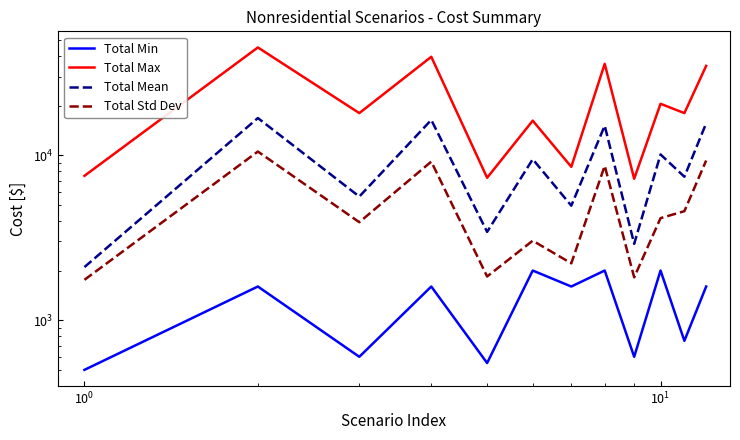

What is the value of the Total Max point at the 4th from the left?

39500.0